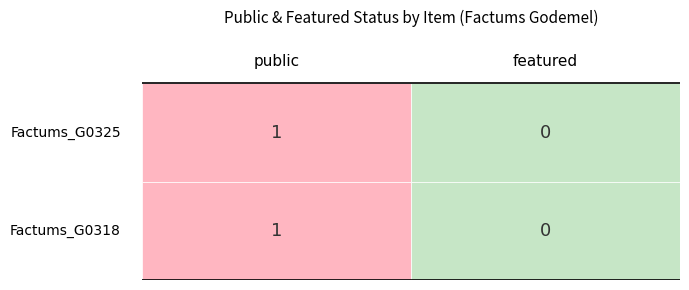

List the labels in order of 52933 value, largest first.

public, featured